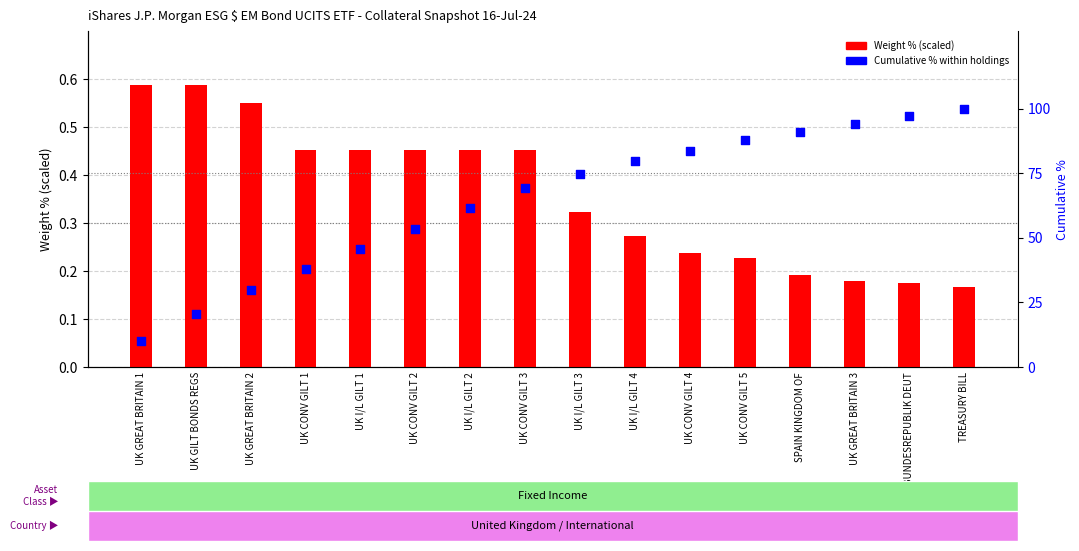

What are all the series names shown in the legend?

Weight %, Cumulative %